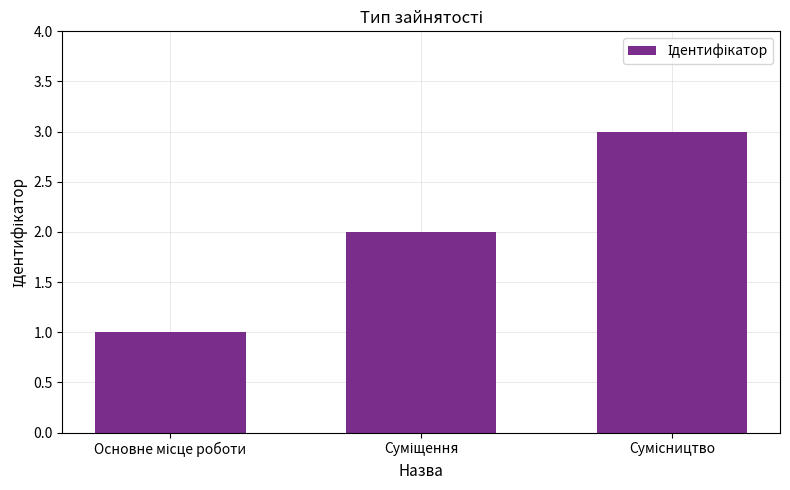

What is the average value?

2